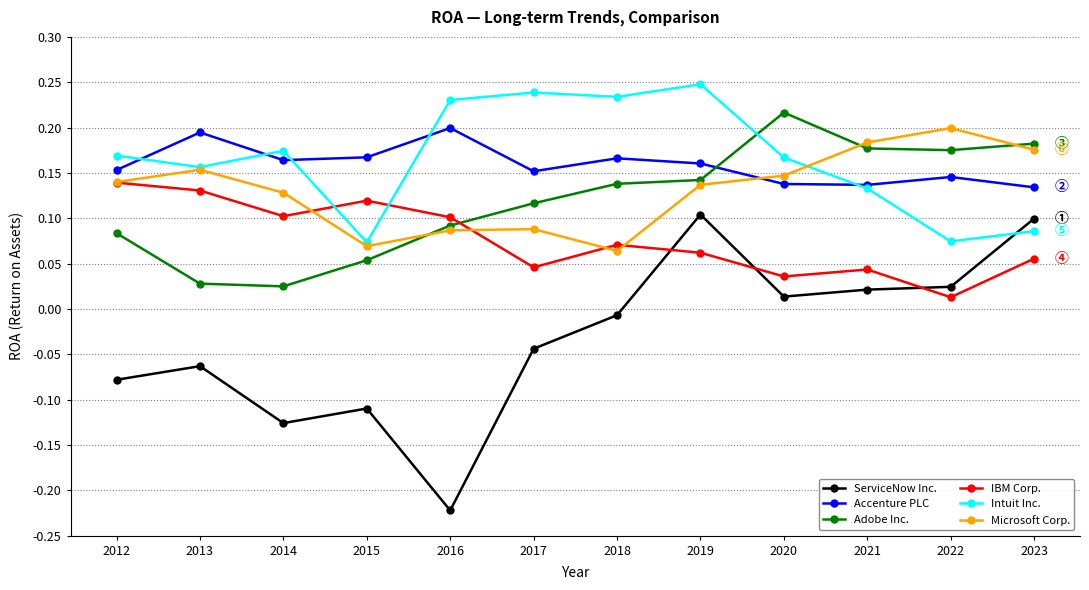

The value of Microsoft Corp. at 2023 is 0.1. True or false?

False